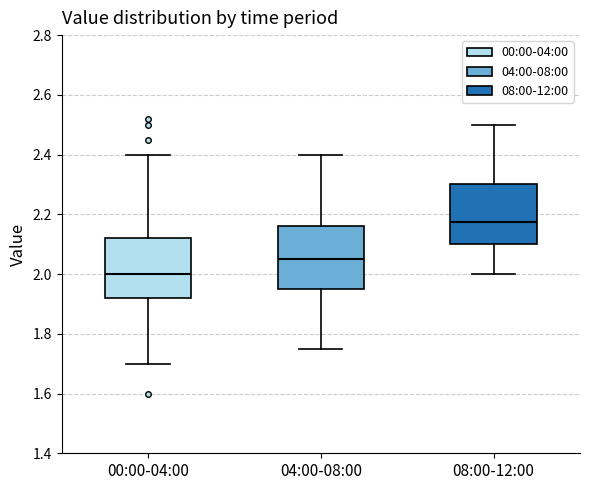

Reading left to right, read every box against the y-axis: the position of its median line, the range the box covers, and the ends of its whiskers. The values are not printed on the chart, so give them approximately, as read against the axis.

00:00-04:00: median 2.00, box 1.92 to 2.12, whiskers 1.70 to 2.40
04:00-08:00: median 2.06, box 1.96 to 2.16, whiskers 1.76 to 2.40
08:00-12:00: median 2.18, box 2.10 to 2.30, whiskers 2.00 to 2.50